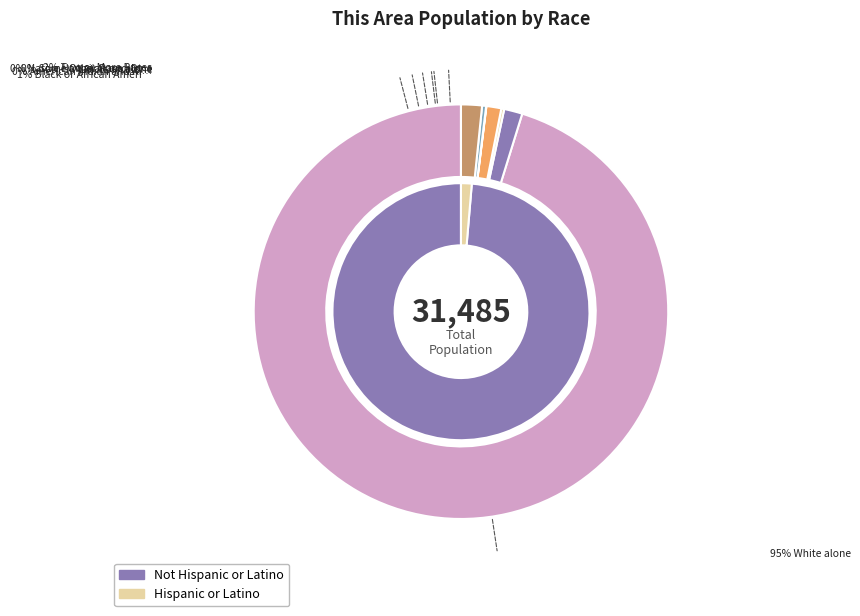

What is the smallest slice in the pie chart?

Native Hawaiian and Other Pacific